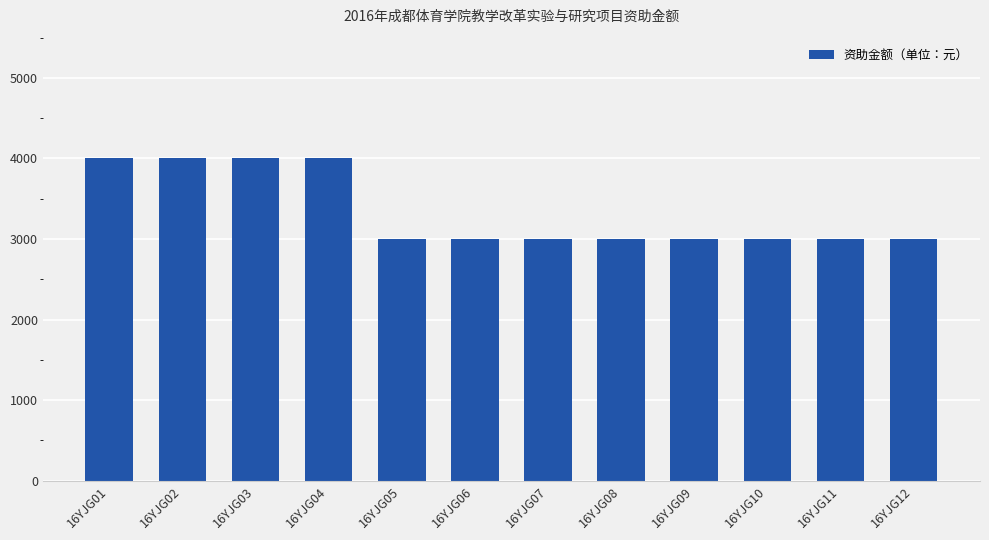

What is the greatest value displayed?

4000